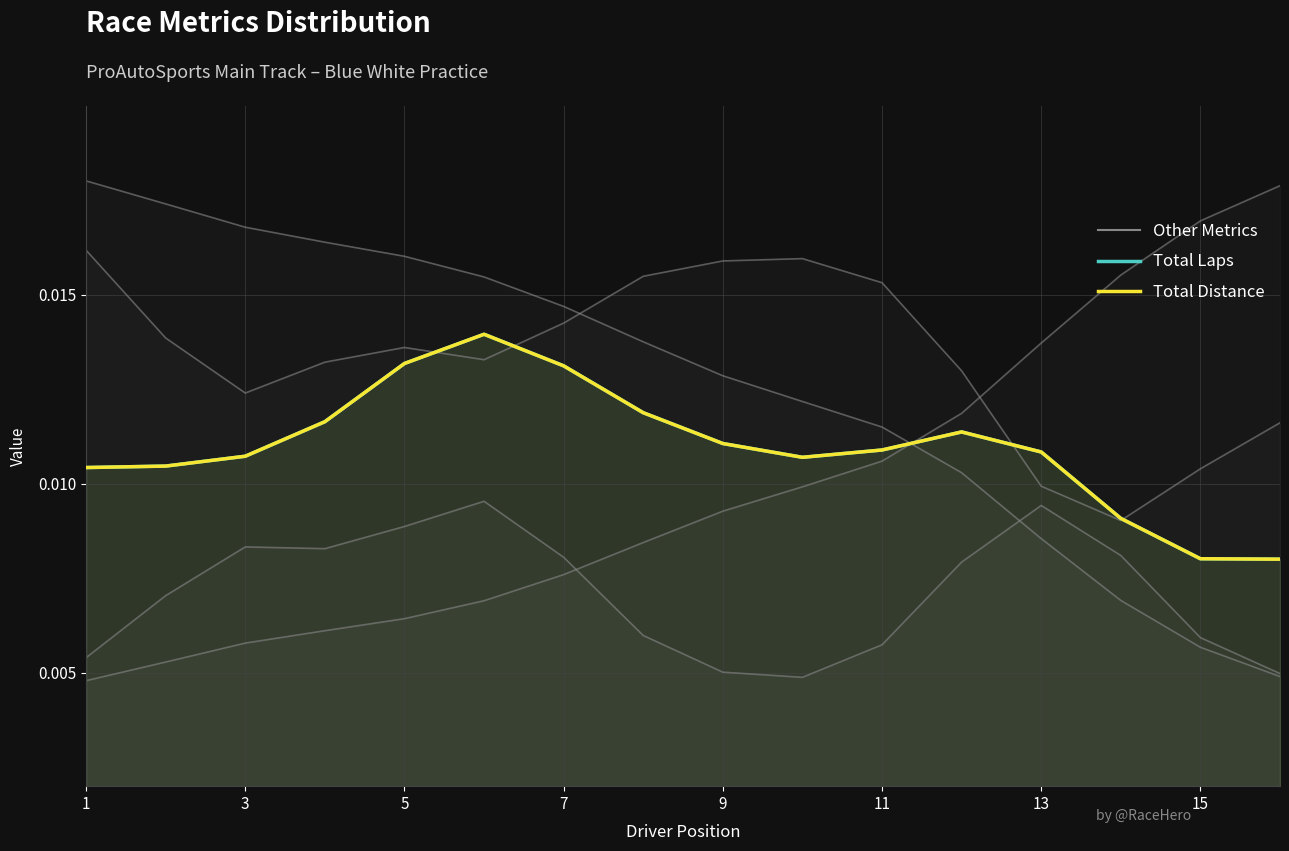

Is the value of Total Laps at 3 greater than the value of Best Speed at 9?

No